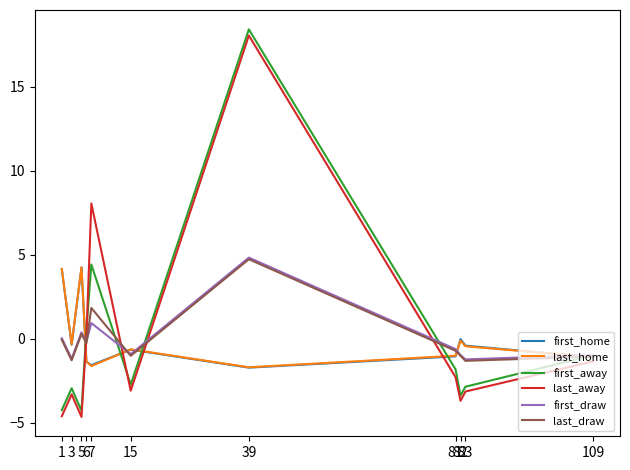

How many distinct data groups are displayed?

6